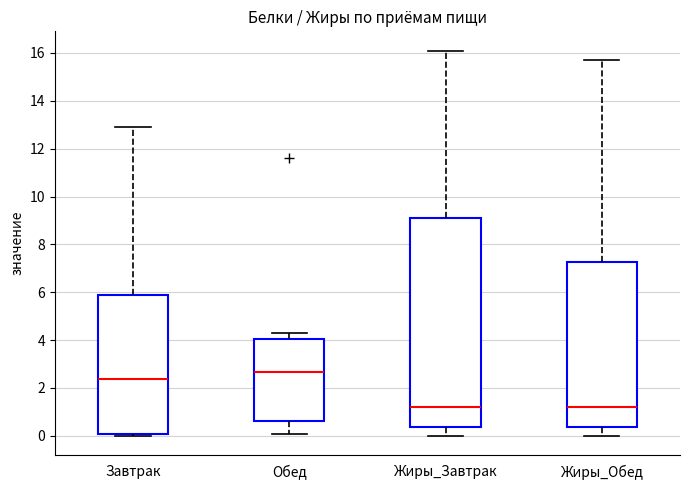

Reading left to right, read every box against the y-axis: the position of its median line, the range the box covers, and the ends of its whiskers. The values are not printed on the chart, so give them approximately, as read against the axis.

Завтрак: median 2.4, box 0.0 to 5.8, whiskers 0.0 (just below the box's lower edge) to 13.0
Обед: median 2.6, box 0.6 to 4.0, whiskers 0.0 to 4.4
Жиры_Завтрак: median 1.2, box 0.4 to 9.2, whiskers 0.0 to 16.2
Жиры_Обед: median 1.2, box 0.4 to 7.2, whiskers 0.0 to 15.8